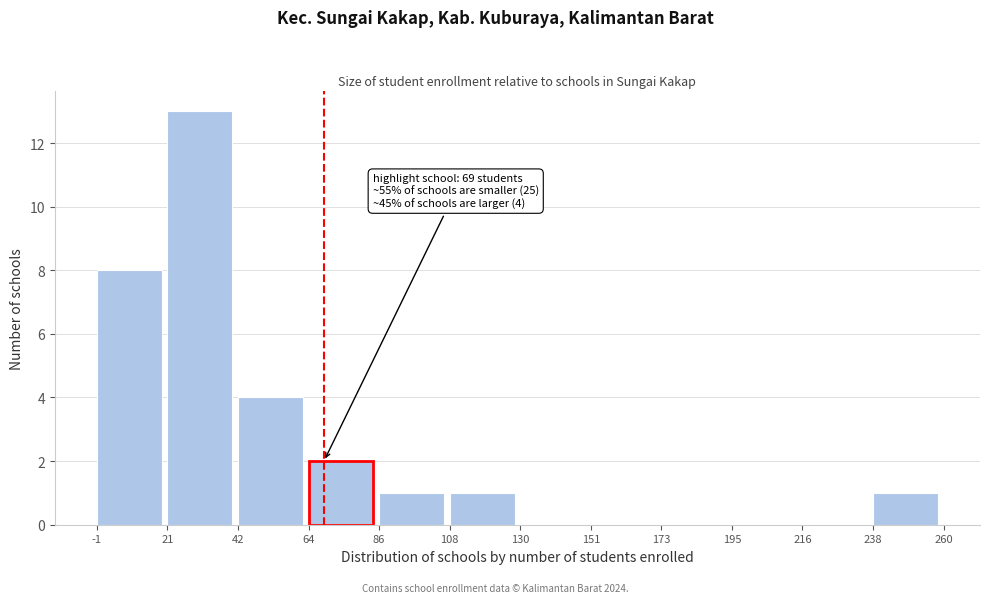

Which range on the x-axis has the tallest bar?

21 to 42